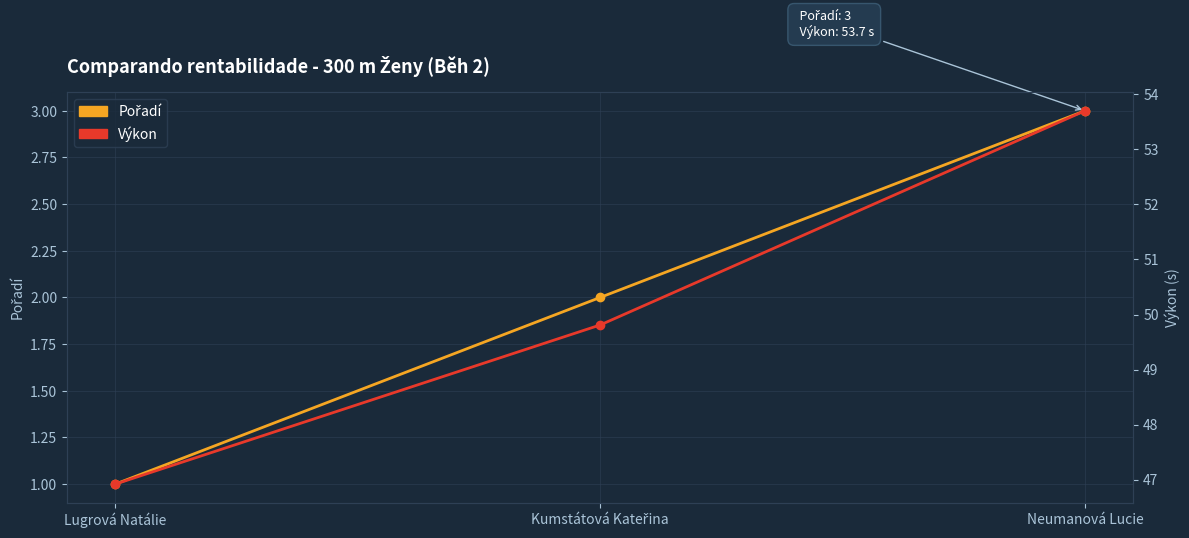

Which category has the lowest value in the Pořadí series?

Lugrová Natálie